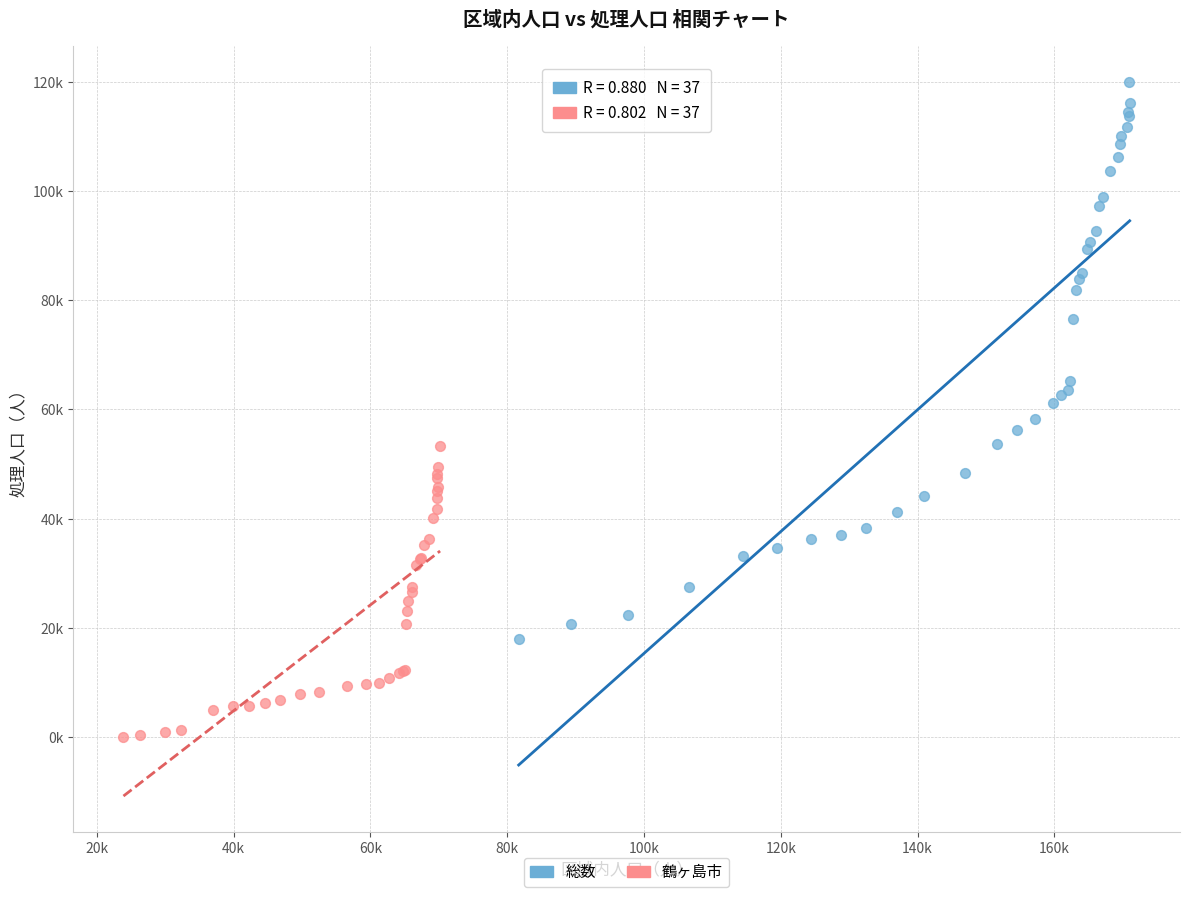

Which series has the largest Y range (max minus min)?

総数